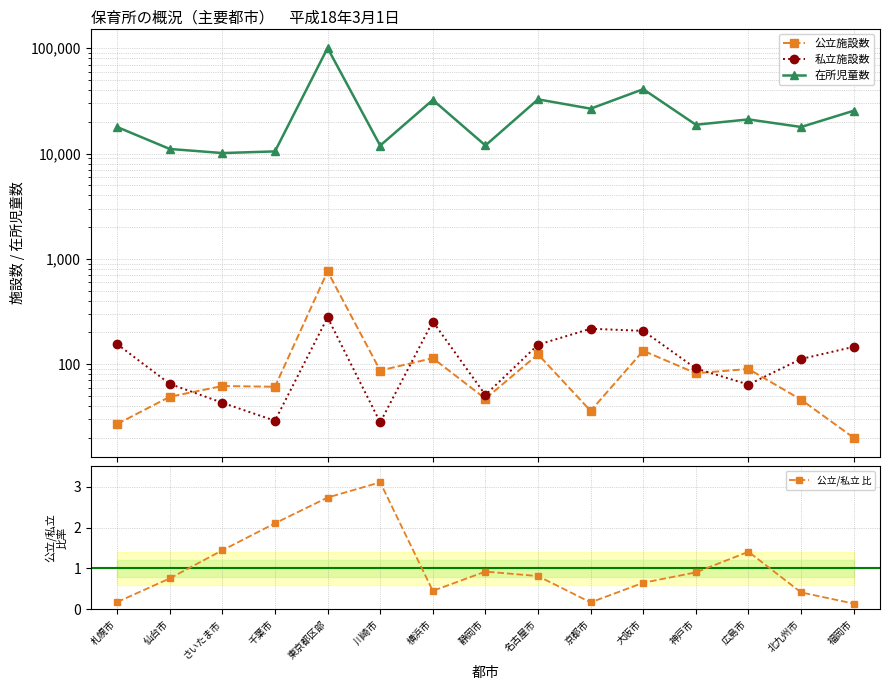

How many data points in 私立施設数 are less than 112?

7